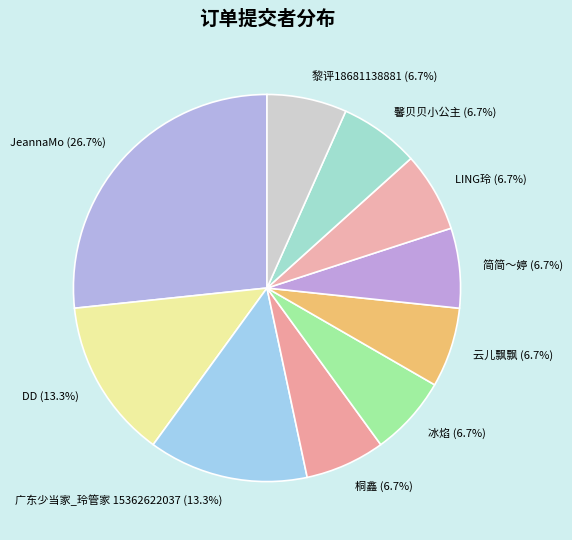

Which category has the biggest portion of the pie?

JeannaMo